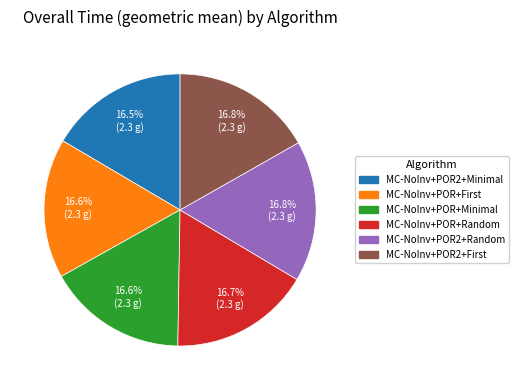

Count the number of slices in the pie.

6